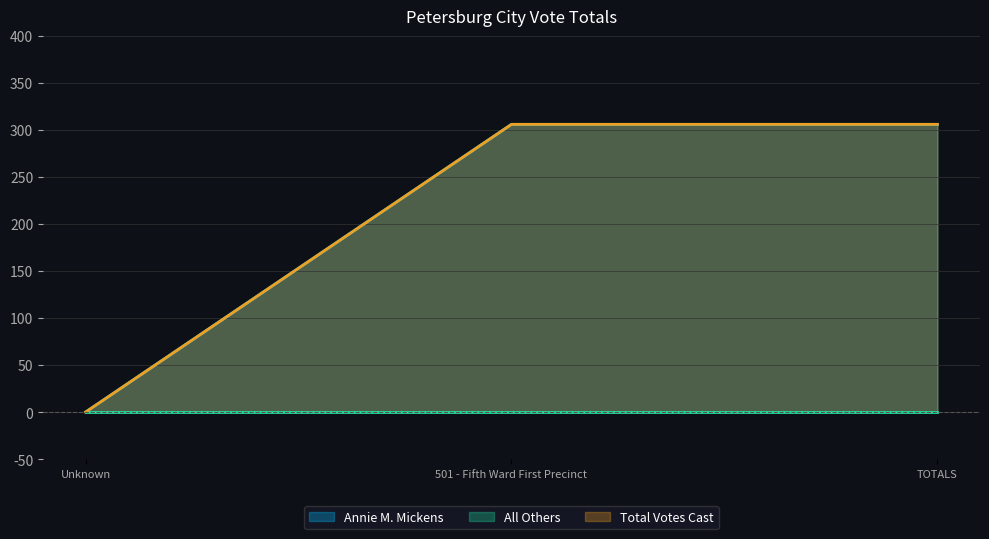

At which label does Annie M. Mickens reach its minimum?

Unknown